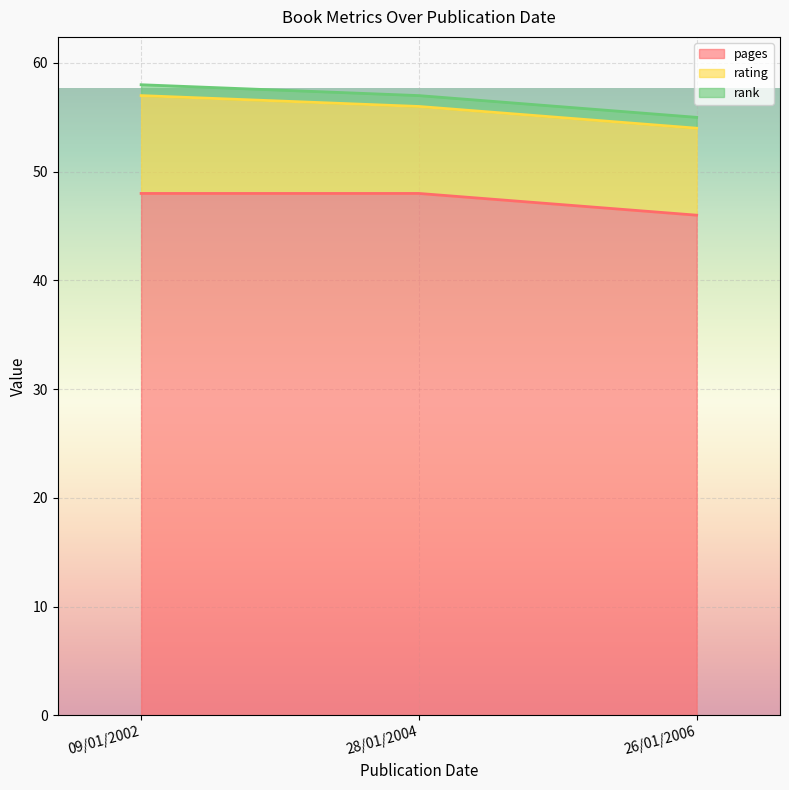

Reading right to left, transcribe all the data shown in this chart.

pages: 26/01/2006=46	28/01/2004=48	09/01/2002=48
rating: 26/01/2006=8	28/01/2004=8	09/01/2002=9
rank: 26/01/2006=1	28/01/2004=1	09/01/2002=1